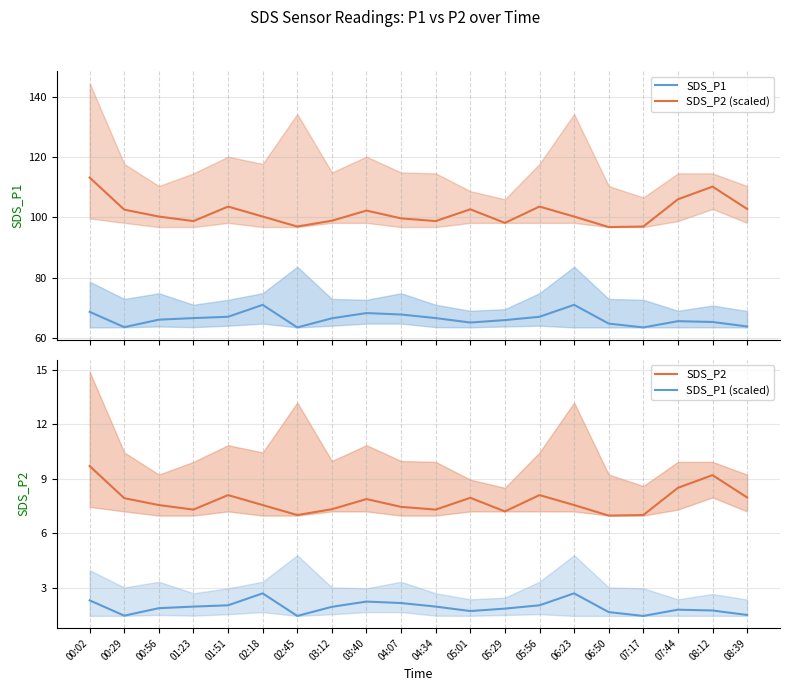

List the series in order of their peak value, lowest first.

SDS_P1 (scaled), SDS_P2, SDS_P1, SDS_P2 (scaled)